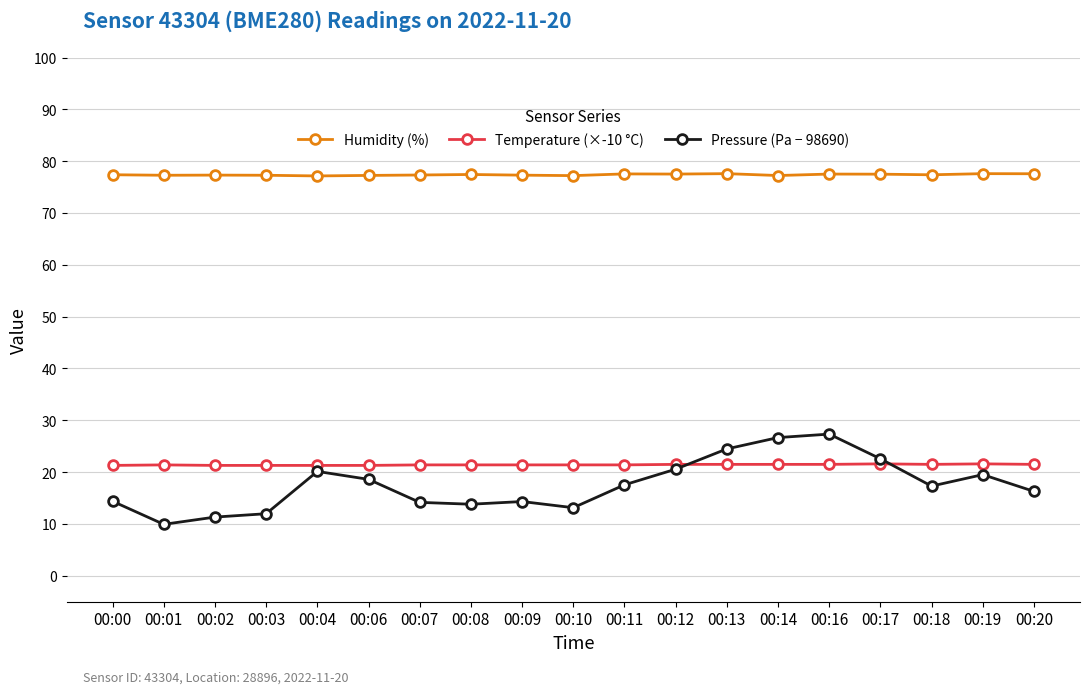

True or false: Humidity (%) and Temperature (×-10 °C) cross at least once.

False